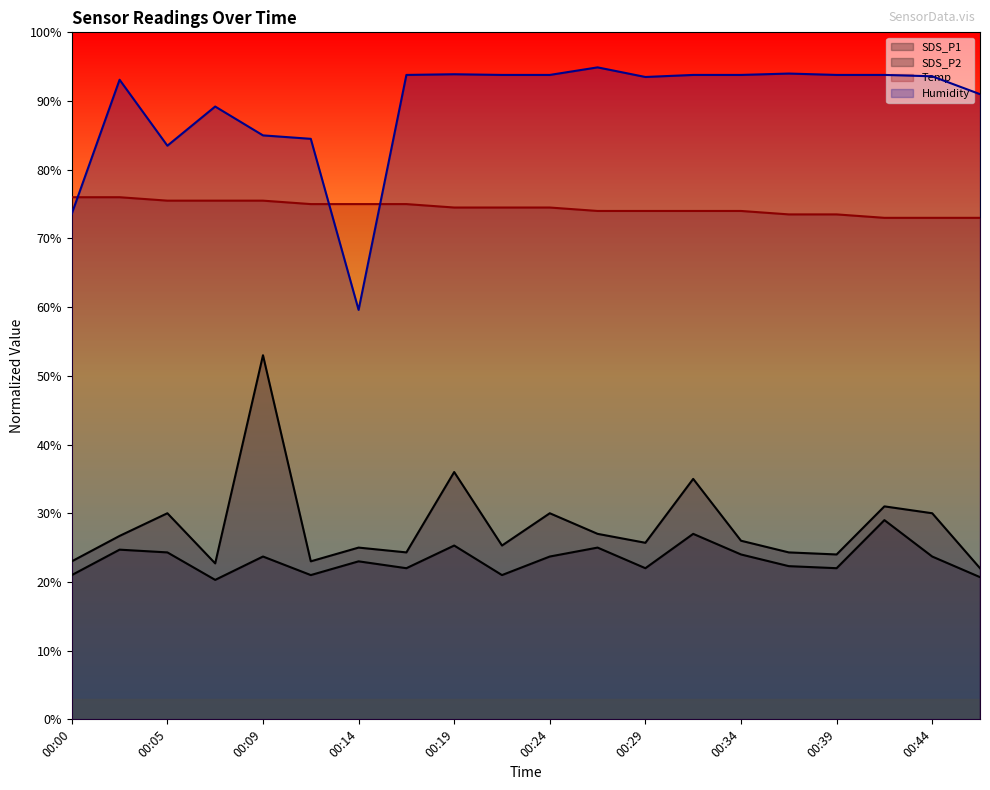

Reading left to right, extract all data points from this chart.

SDS_P1: 00:00=23.0	00:02=26.7	00:05=30.0	00:07=22.7	00:09=53.0	00:12=23.0	00:14=25.0	00:17=24.3	00:19=36.0	00:22=25.3	00:24=30.0	00:27=27.0	00:29=25.7	00:31=35.0	00:34=26.0	00:36=24.3	00:39=24.0	00:41=31.0	00:44=30.0	00:46=22.0
SDS_P2: 00:00=21.0	00:02=24.7	00:05=24.3	00:07=20.3	00:09=23.7	00:12=21.0	00:14=23.0	00:17=22.0	00:19=25.3	00:22=21.0	00:24=23.7	00:27=25.0	00:29=22.0	00:31=27.0	00:34=24.0	00:36=22.3	00:39=22.0	00:41=29.0	00:44=23.7	00:46=20.7
Temp: 00:00=76.0	00:02=76.0	00:05=75.5	00:07=75.5	00:09=75.5	00:12=75.0	00:14=75.0	00:17=75.0	00:19=74.5	00:22=74.5	00:24=74.5	00:27=74.0	00:29=74.0	00:31=74.0	00:34=74.0	00:36=73.5	00:39=73.5	00:41=73.0	00:44=73.0	00:46=73.0
Humidity: 00:00=73.6	00:02=93.1	00:05=83.5	00:07=89.2	00:09=85.0	00:12=84.5	00:14=59.6	00:17=93.8	00:19=93.9	00:22=93.8	00:24=93.8	00:27=94.9	00:29=93.5	00:31=93.8	00:34=93.8	00:36=94.0	00:39=93.8	00:41=93.8	00:44=93.6	00:46=91.0